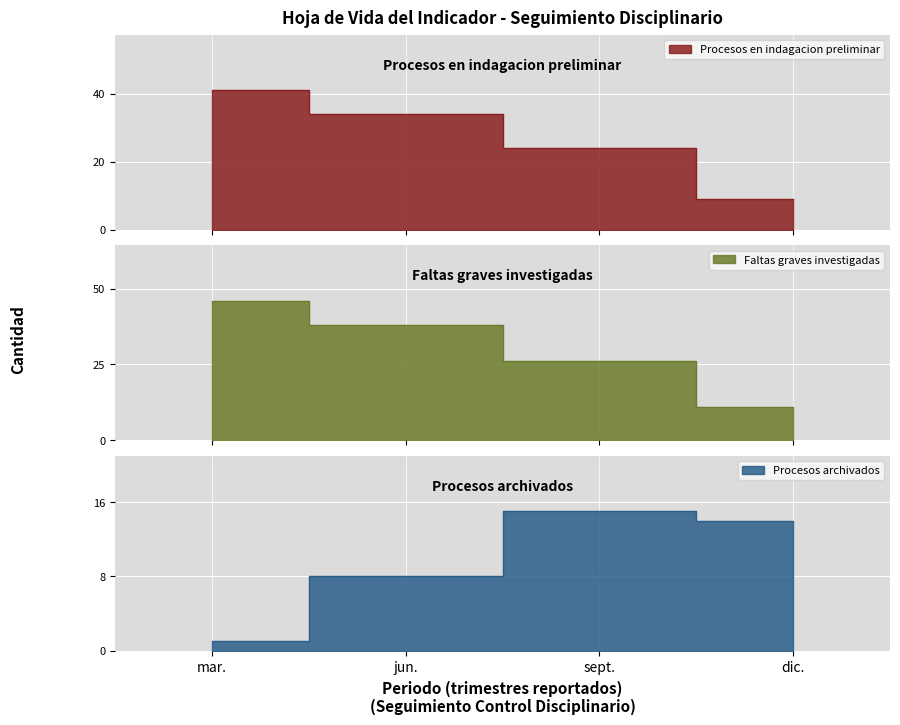

What is the difference between the maximum and second lowest values in the Faltas graves investigadas series?

20